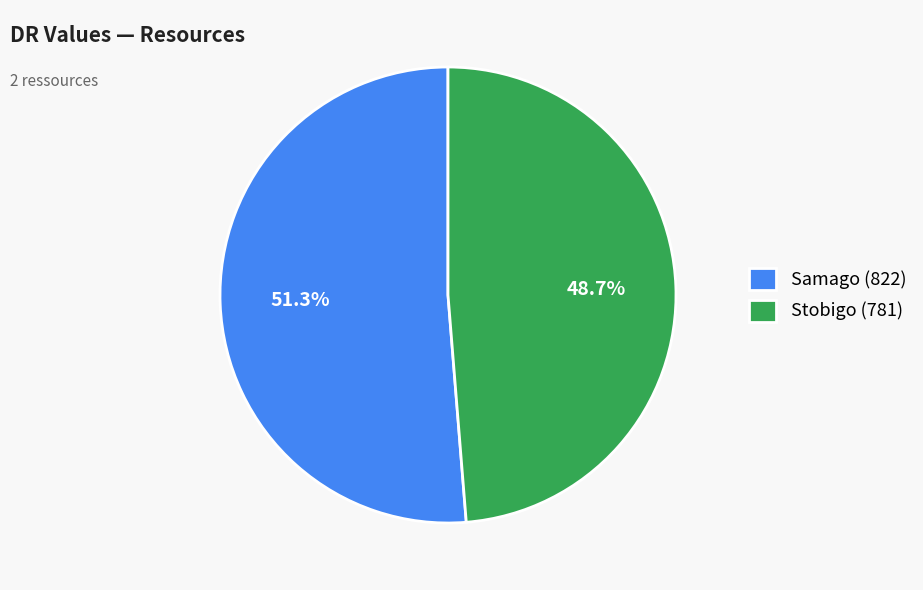

Is the sum of Samago and Stobigo greater than half?

Yes